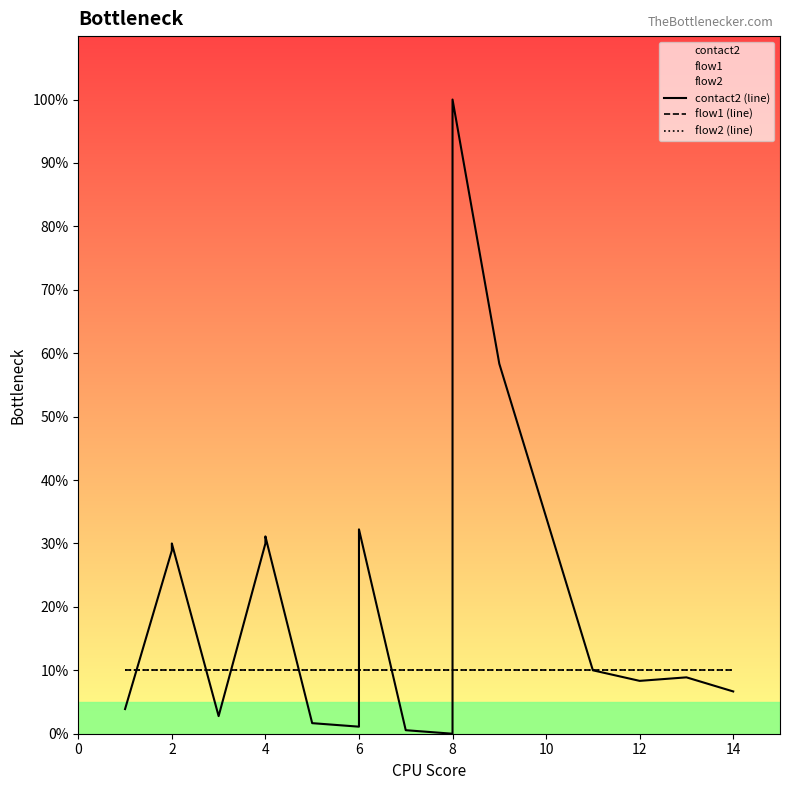

What is the label of the 15th point from the right?

4